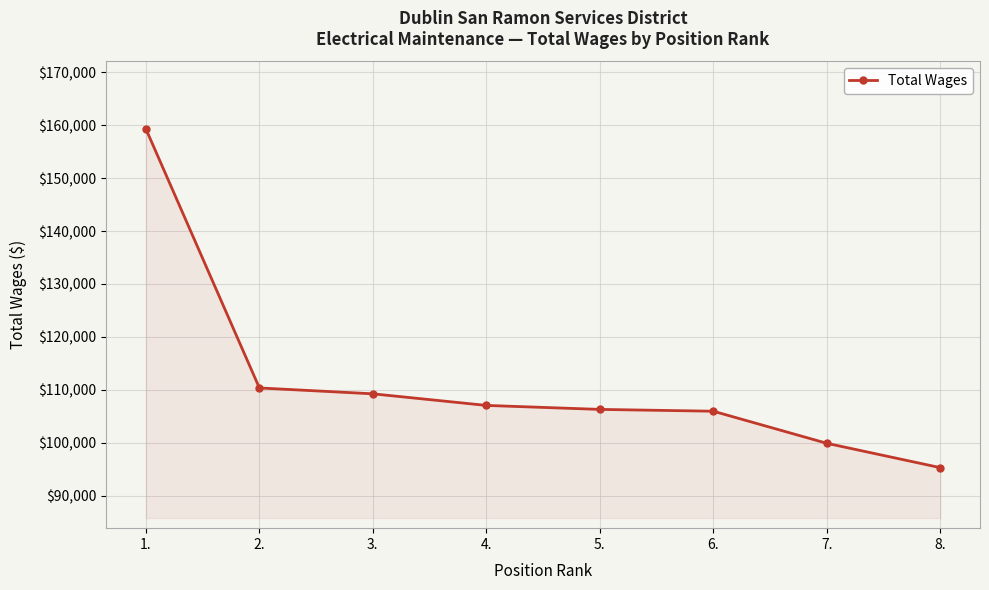

Is it true that the value at 6. is 105960?

True